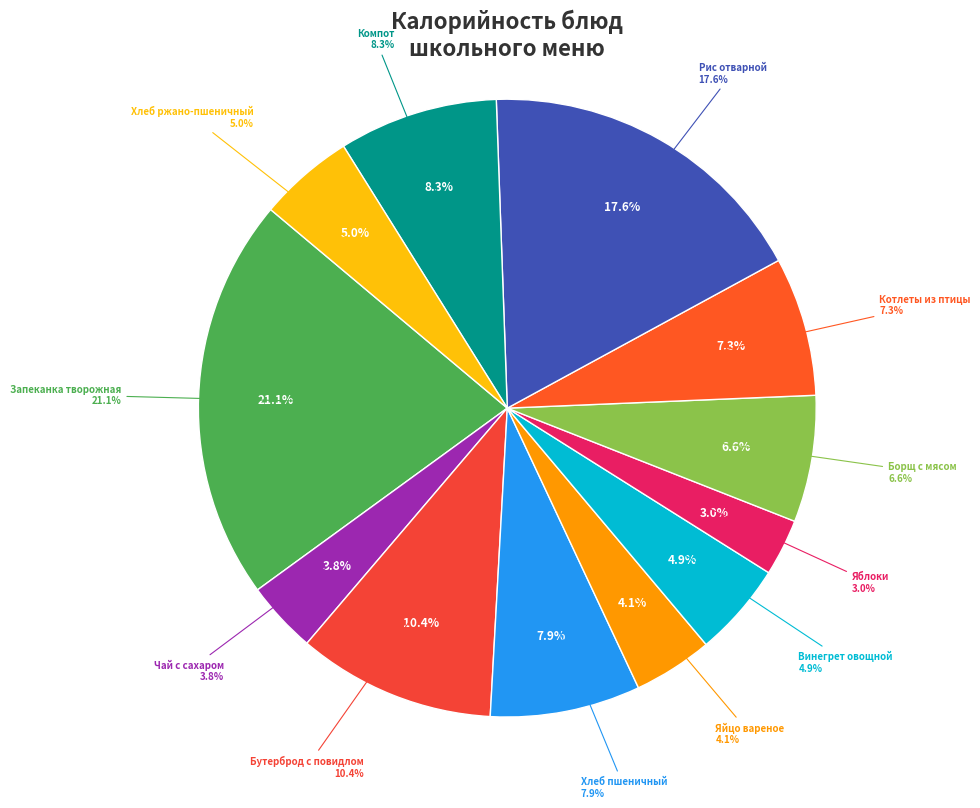

Rank the categories by value from lowest to highest.

Яблоки (порциями), Чай с сахаром, Яйцо вареное, Винегрет овощной, Хлеб ржано-пшеничный, Борщ из свежей капусты с мясом, Котлеты рубленные из филе птицы, Хлеб пшеничный, Компот из смеси сухофруктов, Бутерброд с повидлом, Рис отварной, Запеканка творожная со сметанным соусом